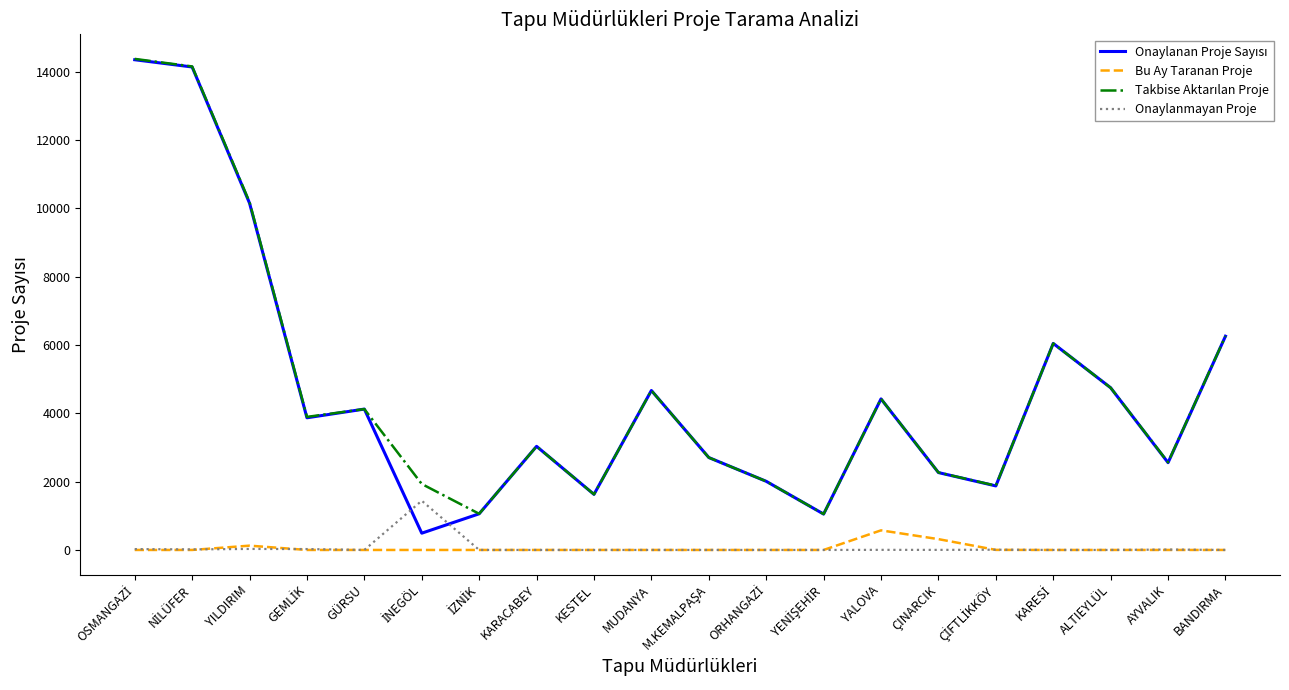

Does the chart display data point markers on the line(s)?

No